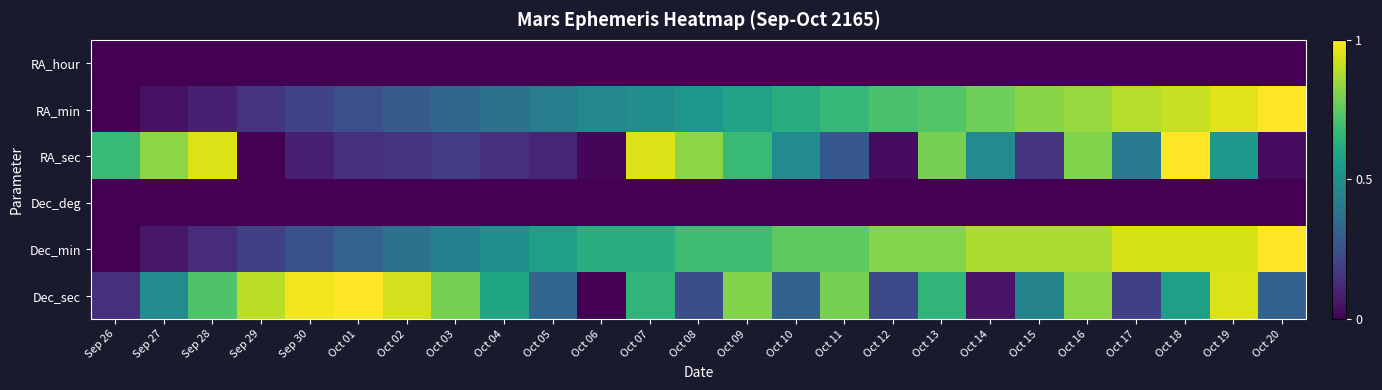

What is the total value across all series at Oct 19?

3.4